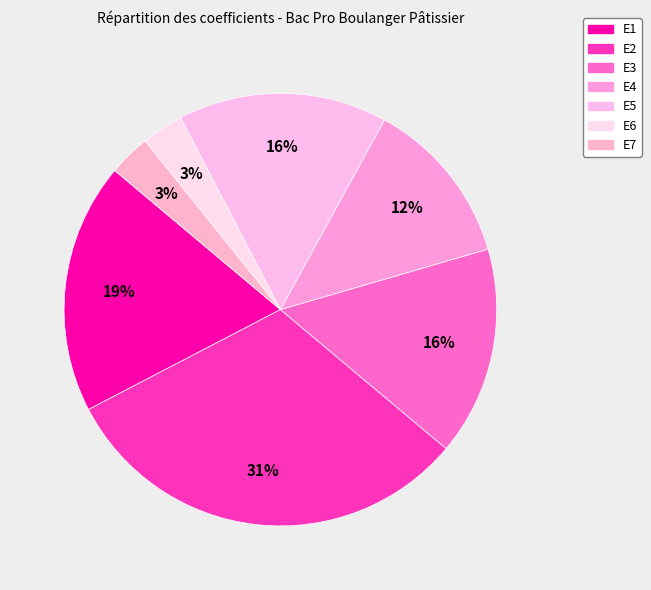

What percentage is the E5 slice, to the nearest percent?

16%